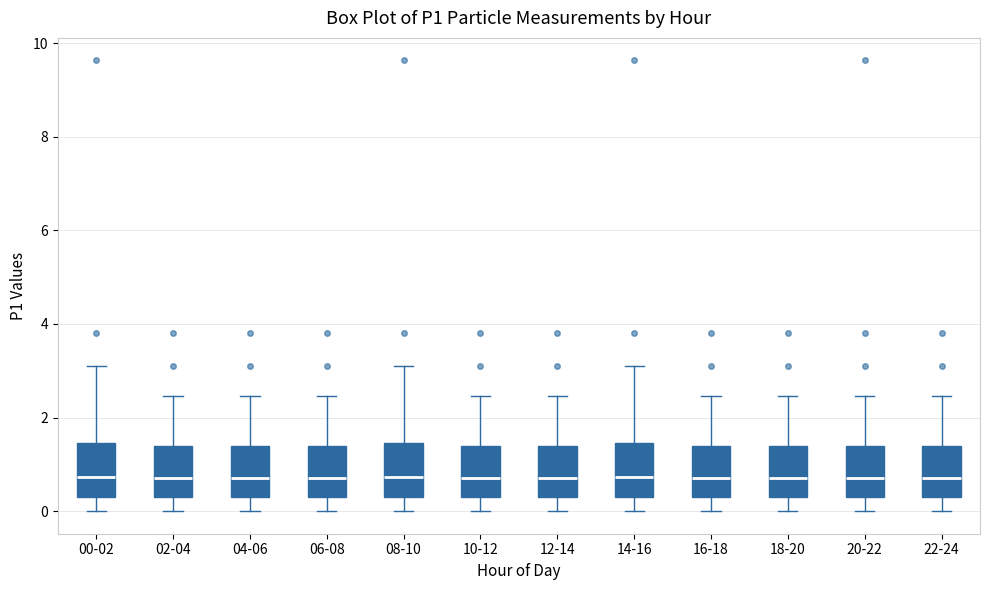

Reading left to right, read every box against the y-axis: the position of its median line, the range the box covers, and the ends of its whiskers. The values are not printed on the chart, so give them approximately, as read against the axis.

00-02: median 0.8, box 0.4 to 1.4, whiskers 0.0 to 3.2
02-04: median 0.8, box 0.4 to 1.4, whiskers 0.0 to 2.4
04-06: median 0.8, box 0.4 to 1.4, whiskers 0.0 to 2.4
06-08: median 0.8, box 0.4 to 1.4, whiskers 0.0 to 2.4
08-10: median 0.8, box 0.4 to 1.4, whiskers 0.0 to 3.2
10-12: median 0.8, box 0.4 to 1.4, whiskers 0.0 to 2.4
12-14: median 0.8, box 0.4 to 1.4, whiskers 0.0 to 2.4
14-16: median 0.8, box 0.4 to 1.4, whiskers 0.0 to 3.2
16-18: median 0.8, box 0.4 to 1.4, whiskers 0.0 to 2.4
18-20: median 0.8, box 0.4 to 1.4, whiskers 0.0 to 2.4
20-22: median 0.8, box 0.4 to 1.4, whiskers 0.0 to 2.4
22-24: median 0.8, box 0.4 to 1.4, whiskers 0.0 to 2.4